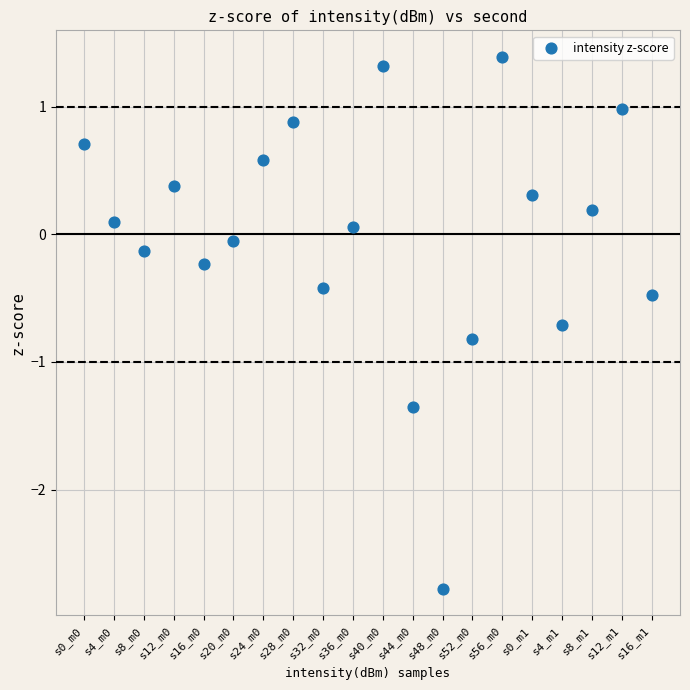

What is the range of X values (max minus min)?

38.0